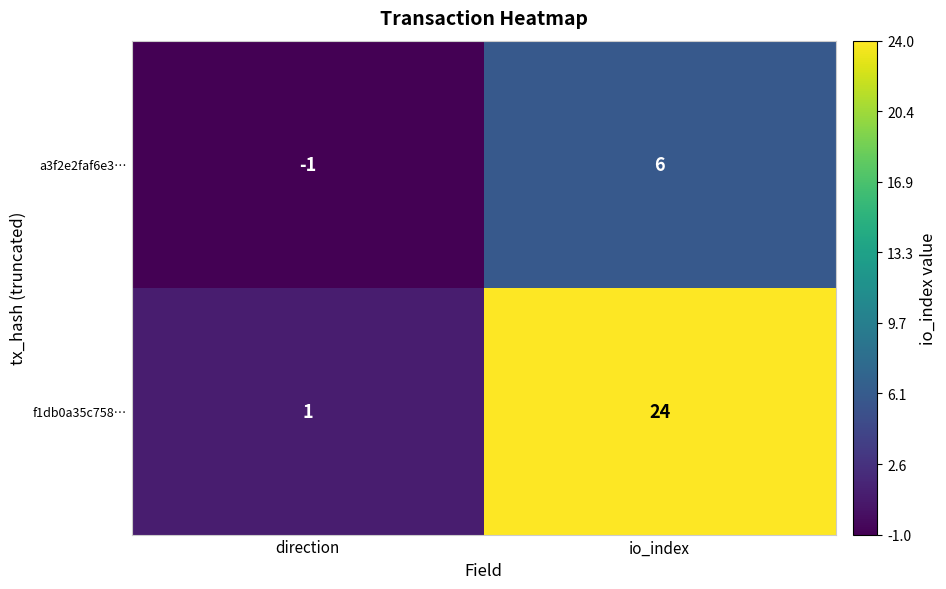

What is the spread (max minus min) of values at io_index?

18